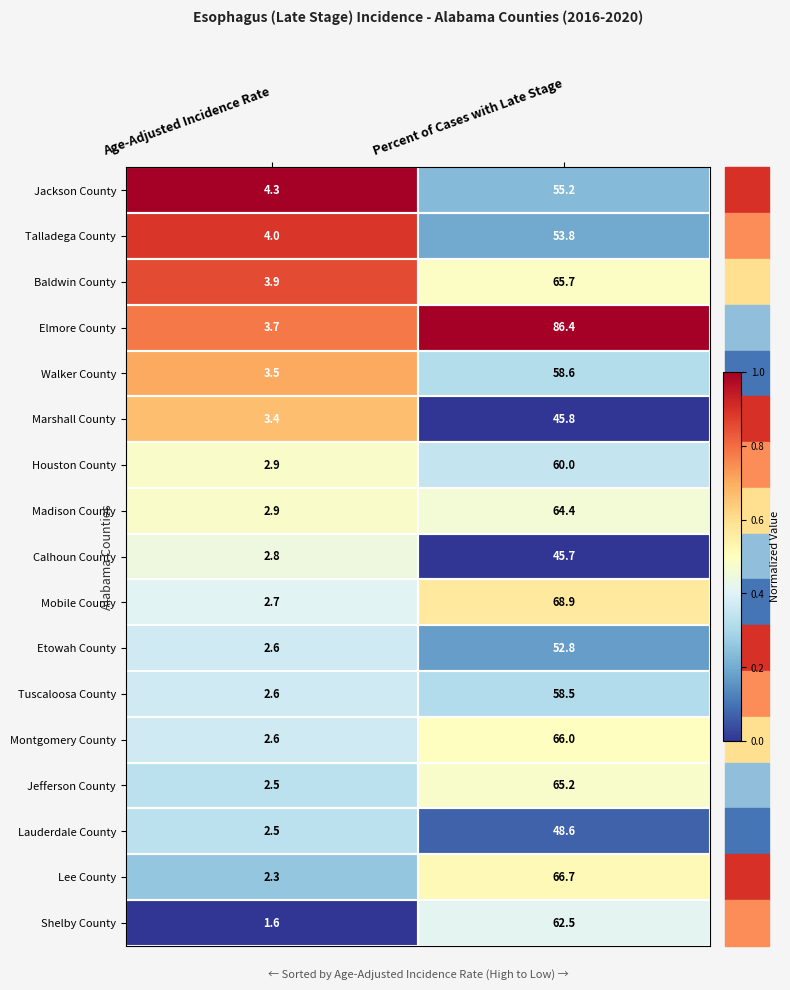

List the labels in order of Baldwin County value, smallest first.

Age-Adjusted Incidence Rate, Percent of Cases with Late Stage